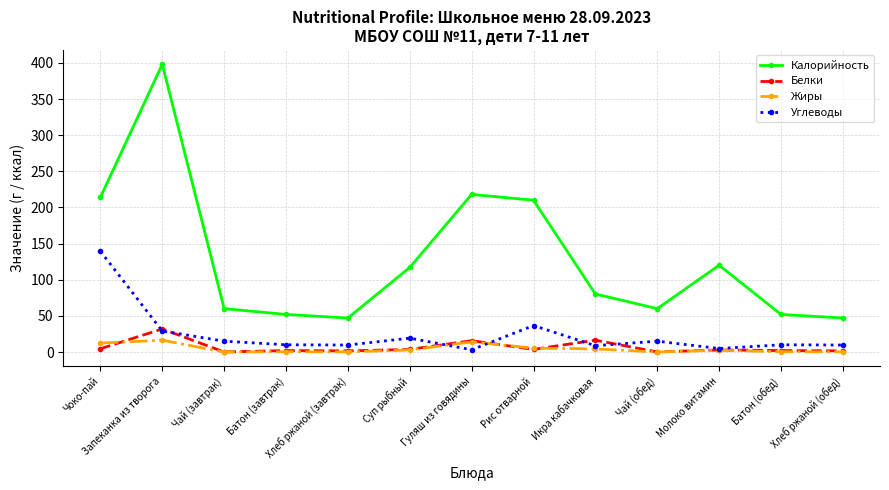

What is the value of the Калорийность point at the 9th from the left?

80.3